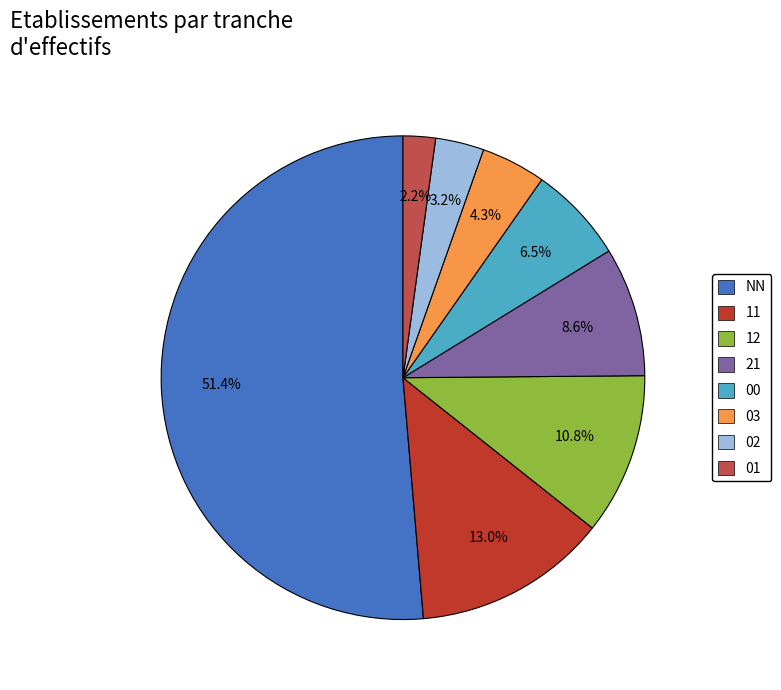

Is there a majority slice in this chart?

Yes